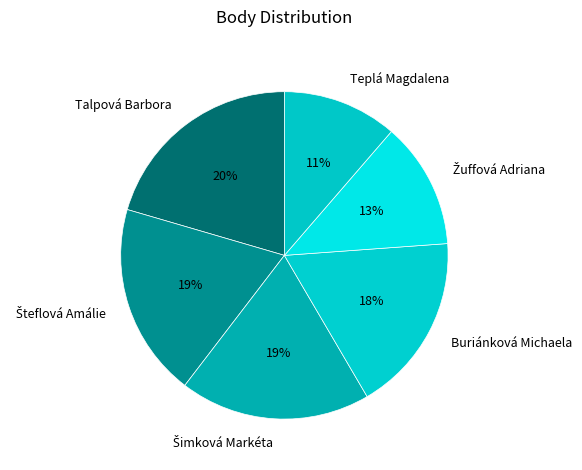

True or false: Teplá Magdalena accounts for 1% of the total.

False